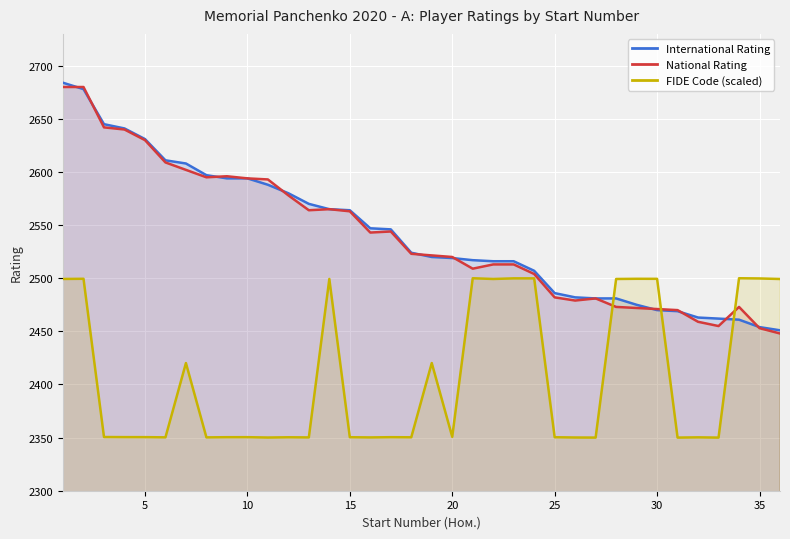

At which category does the chart reach its minimum across all series?

33